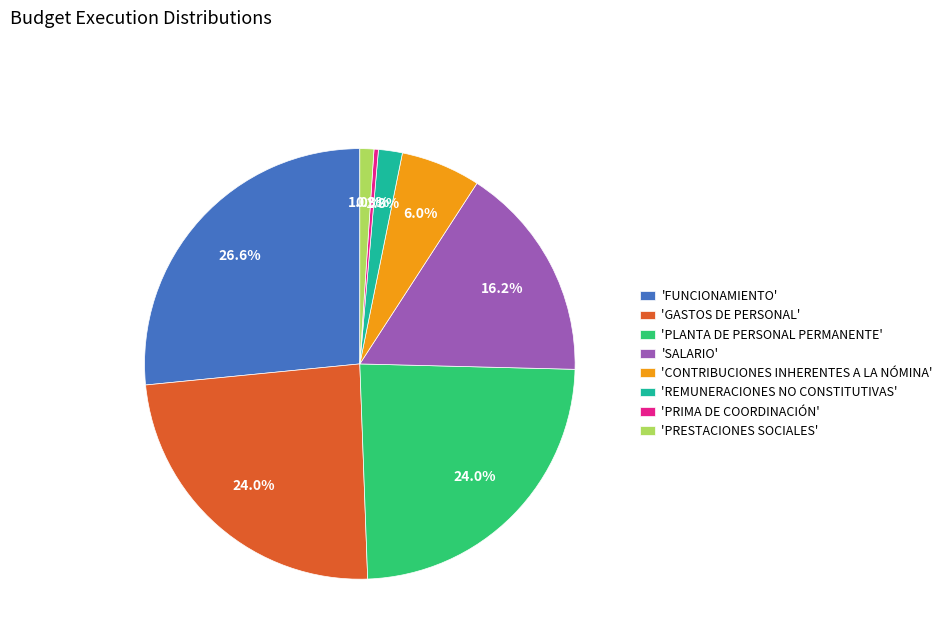

What portion of the pie excludes 'PLANTA DE PERSONAL PERMANENTE'?

76.0%